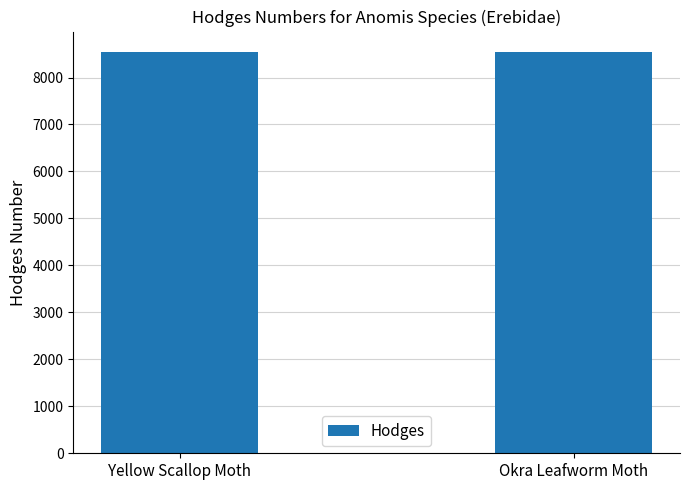

What is the difference between the values at Yellow Scallop Moth and Okra Leafworm Moth?

6